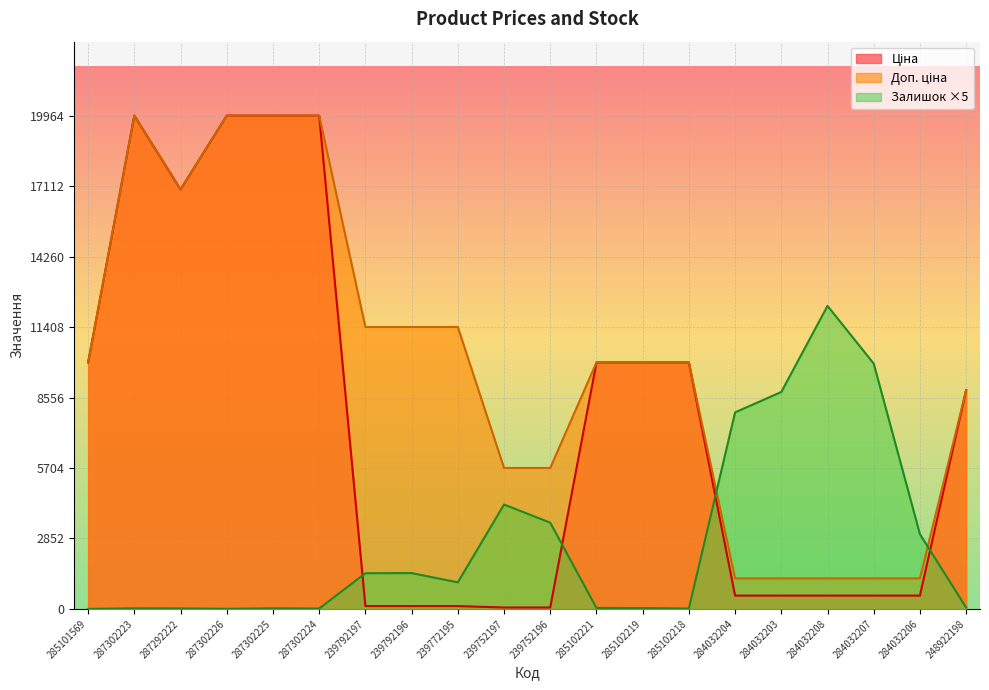

At which category does Ціна reach its first local peak?

287302223